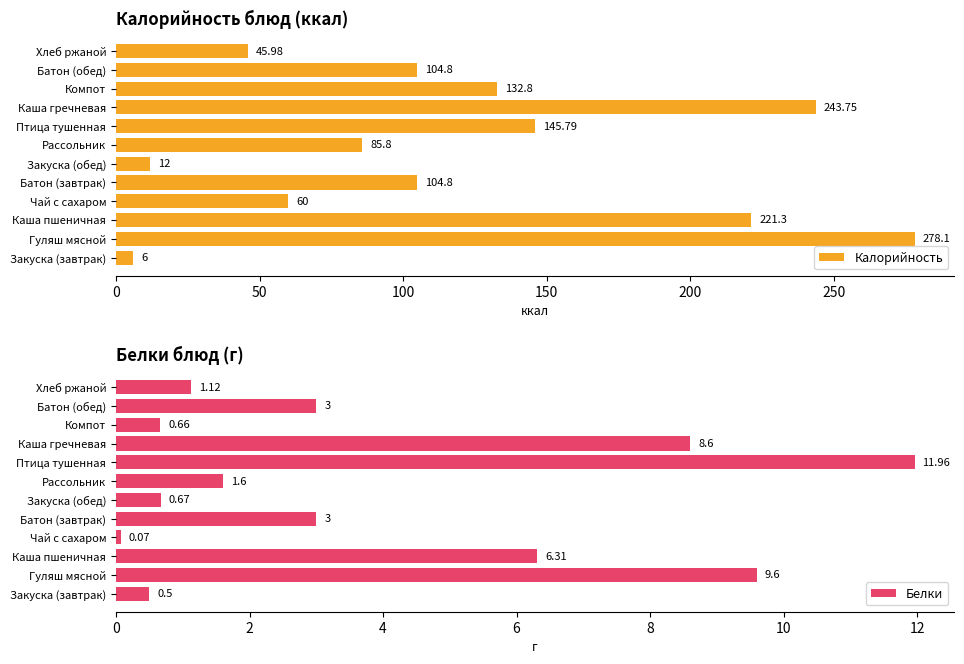

The Калорийность series shows 145.8 at Птица тушенная. True or false?

True